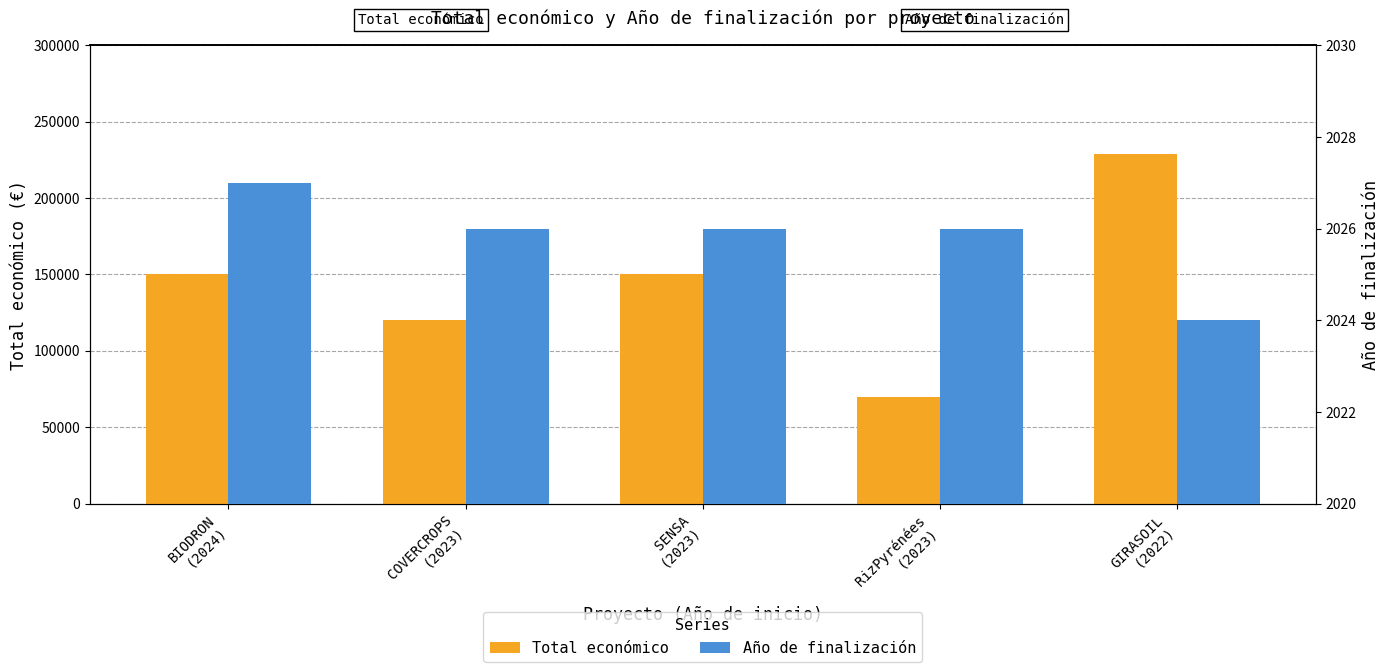

What is the label of the 2nd bar from the left?

COVERCROPS
(2023)